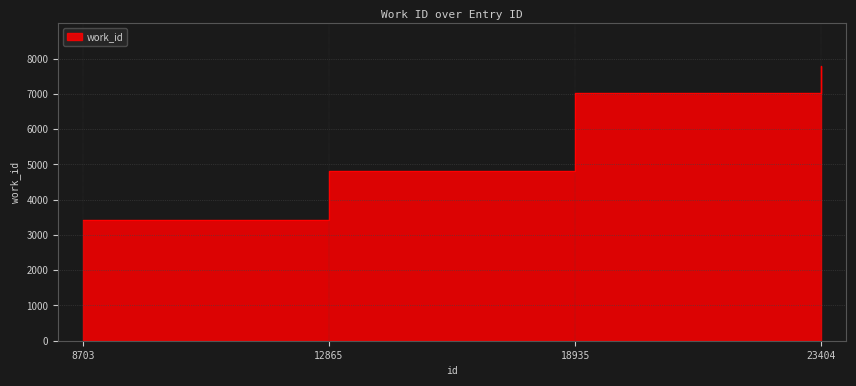

What is the difference between the second highest and second lowest values?

2211